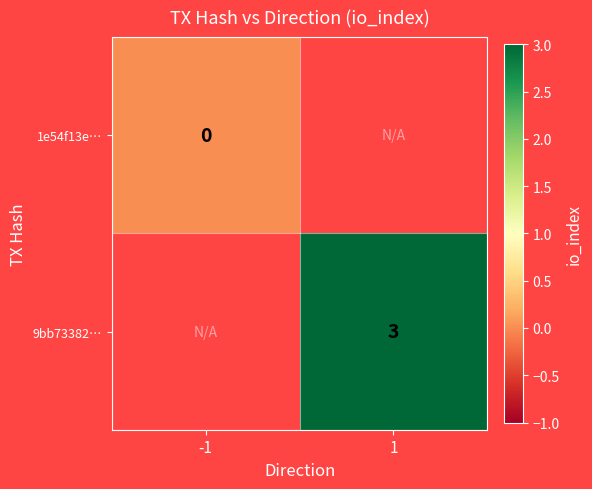

True or false: 9bb73382… has a value of 2 at 1.

False